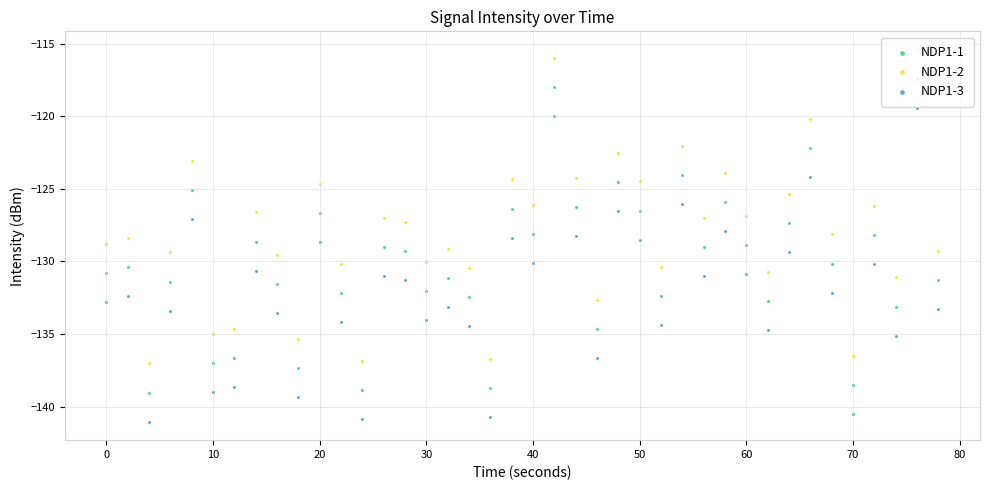

What are all the series names shown in the legend?

NDP1-1, NDP1-2, NDP1-3